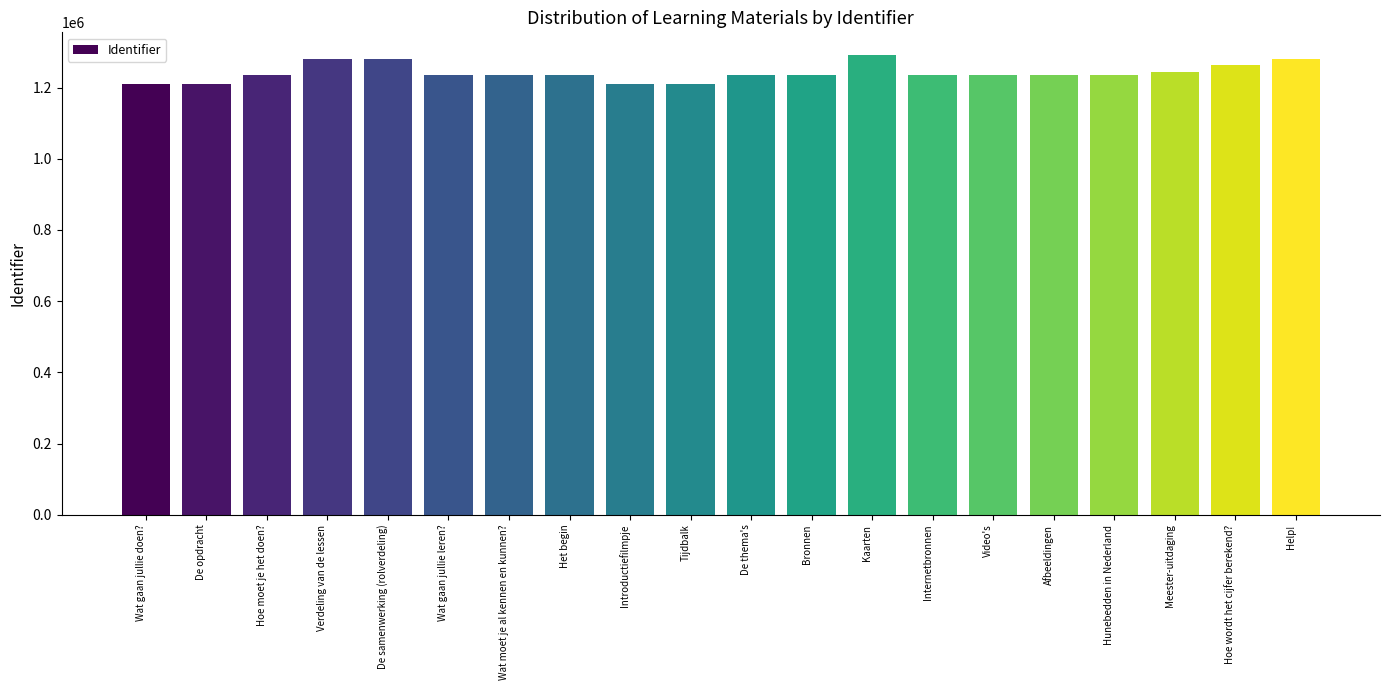

What is the minimum value shown in the chart?

1208630